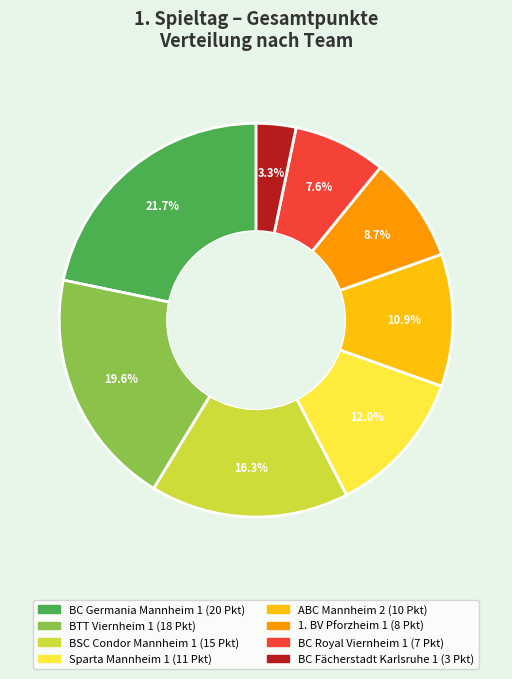

To the nearest percent, what is the combined percentage of BC Fächerstadt Karlsruhe 1 and BTT Viernheim 1?

23%